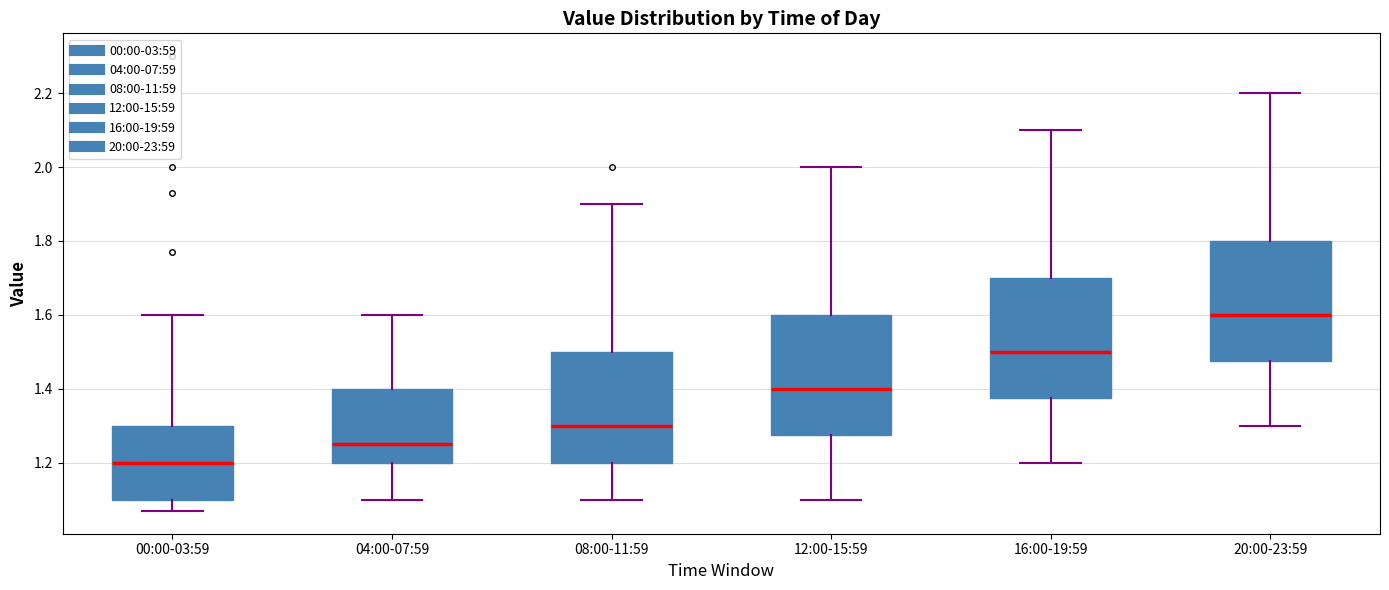

Reading left to right, read every box against the y-axis: the position of its median line, the range the box covers, and the ends of its whiskers. The values are not printed on the chart, so give them approximately, as read against the axis.

00:00-03:59: median 1.20, box 1.10 to 1.30, whiskers 1.08 to 1.60
04:00-07:59: median 1.26, box 1.20 to 1.40, whiskers 1.10 to 1.60
08:00-11:59: median 1.30, box 1.20 to 1.50, whiskers 1.10 to 1.90
12:00-15:59: median 1.40, box 1.28 to 1.60, whiskers 1.10 to 2.00
16:00-19:59: median 1.50, box 1.38 to 1.70, whiskers 1.20 to 2.10
20:00-23:59: median 1.60, box 1.48 to 1.80, whiskers 1.30 to 2.20